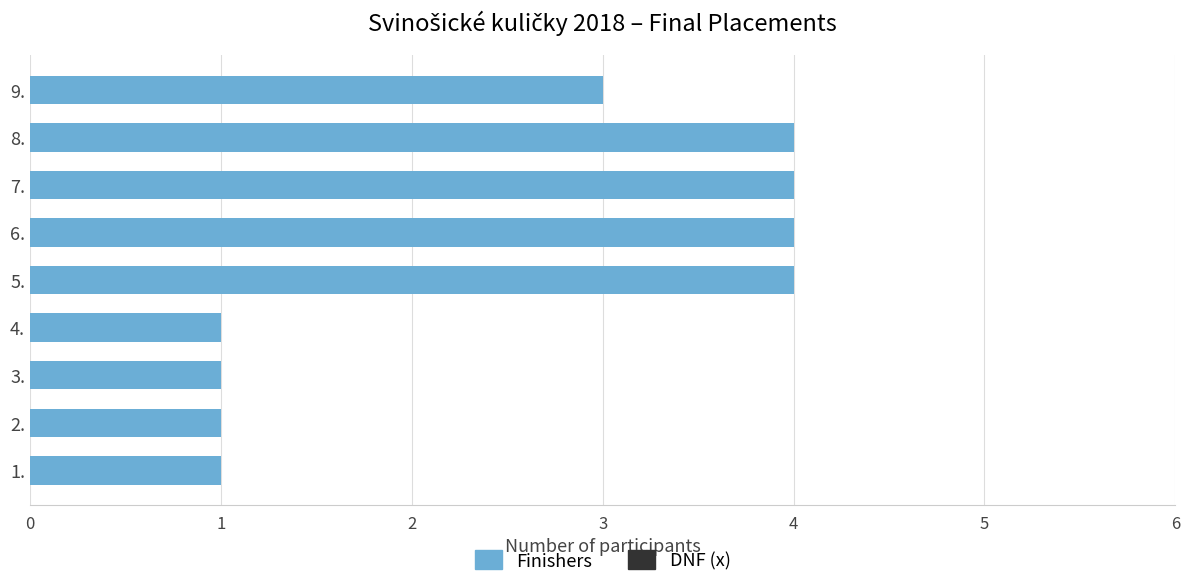

What is the average value?

3